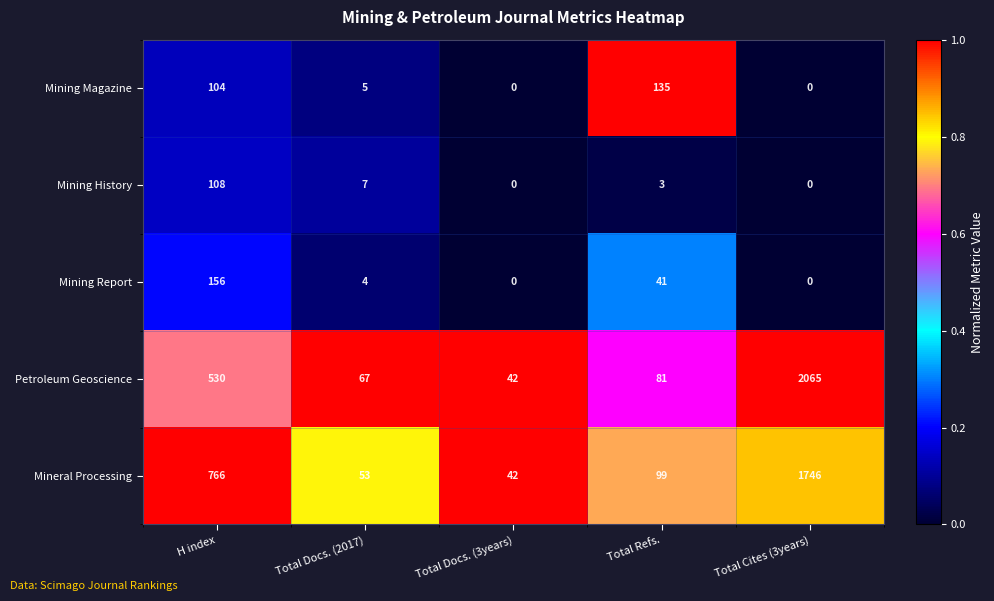

Which series changed the most between H index and Total Docs. (2017)?

Mineral Processing